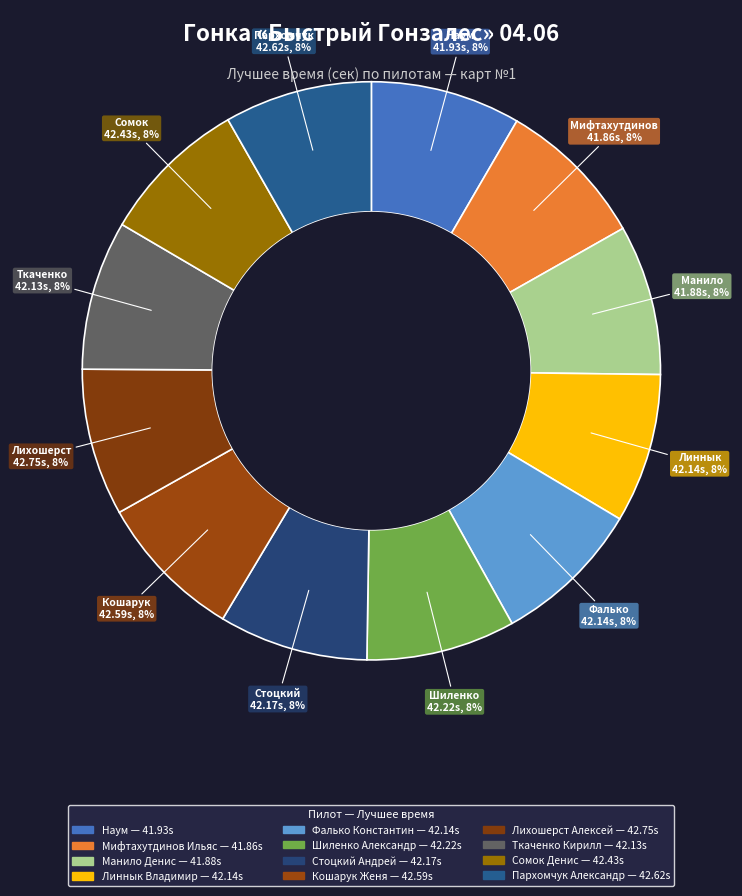

Which category has the smallest portion of the pie?

Мифтахутдинов Ильяс